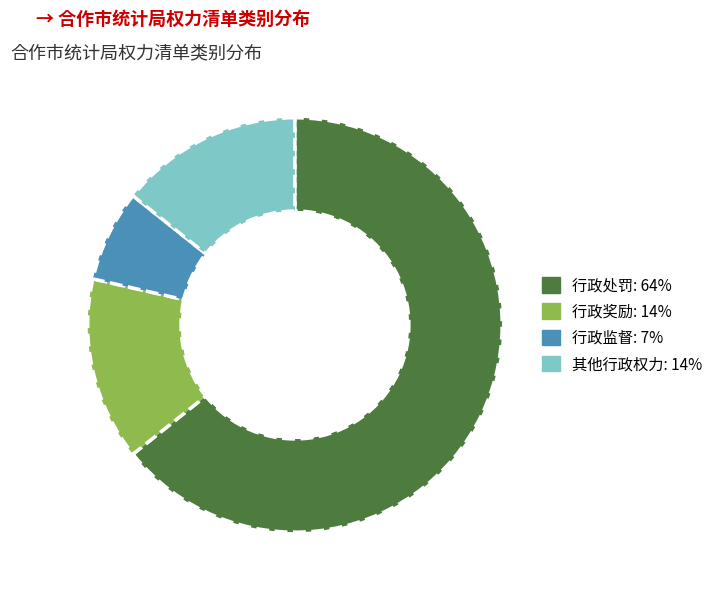

Which slice is the largest?

行政处罚